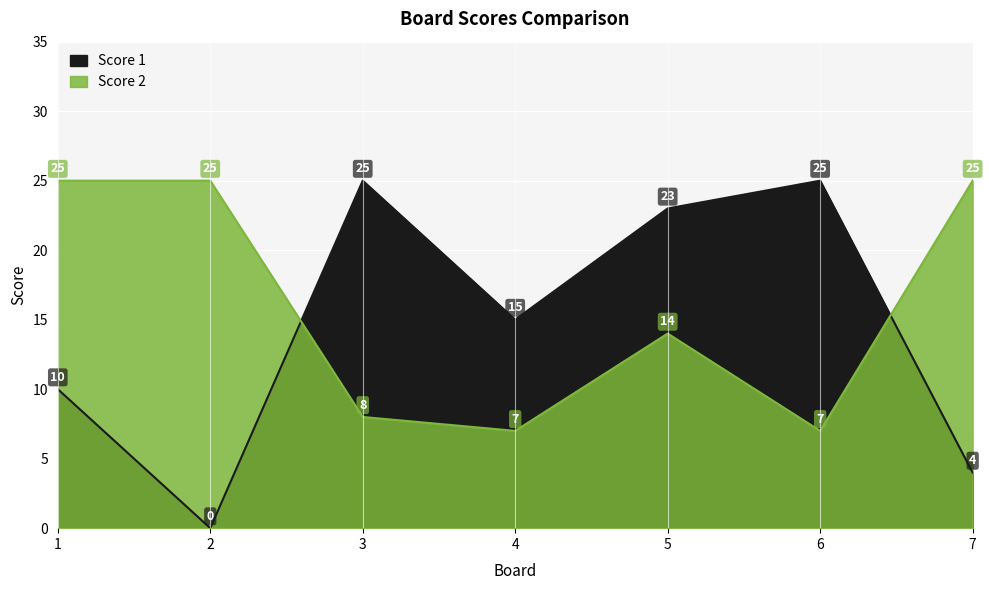

What are all the series names shown in the legend?

Score 1, Score 2